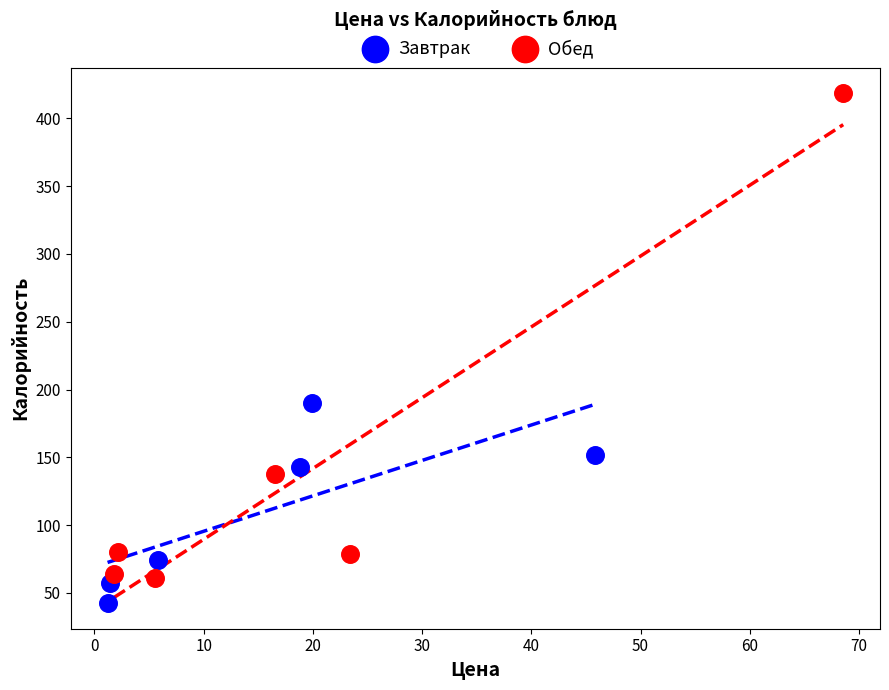

Which series reaches the maximum Y coordinate?

Обед